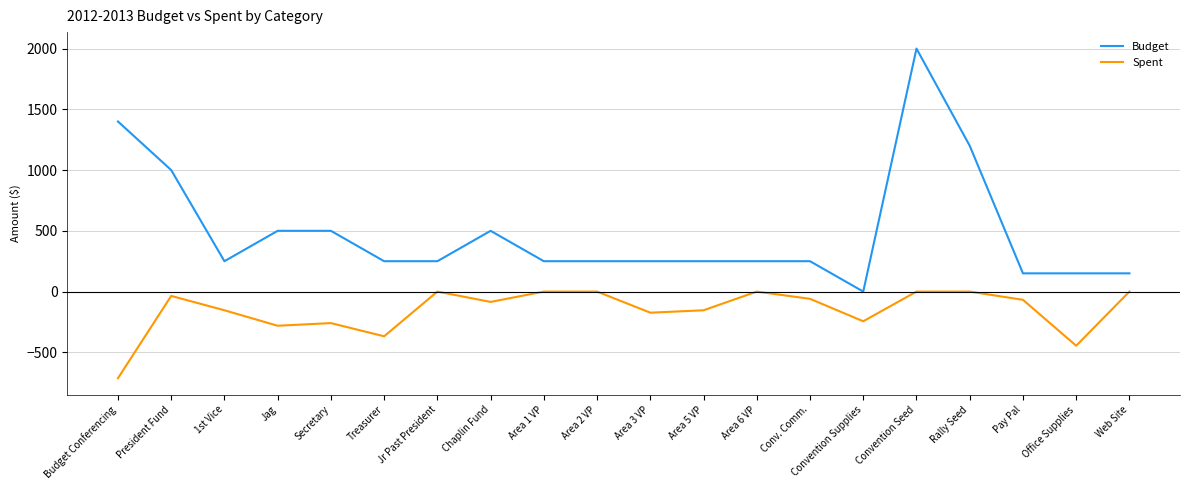

True or false: Spent and Budget cross at least once.

False